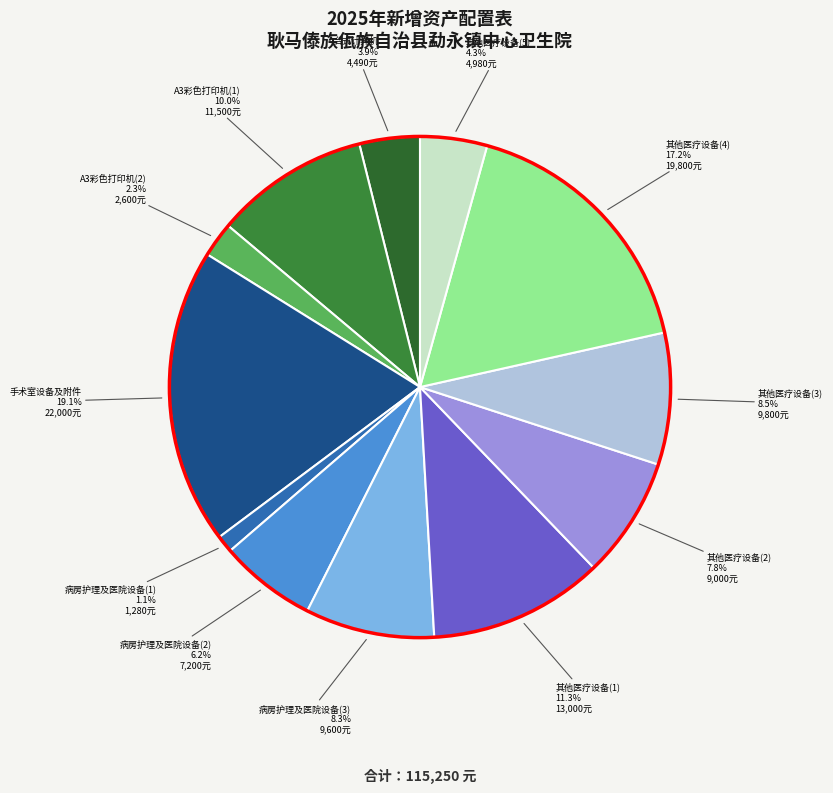

To the nearest percent, what is the combined percentage of 其他医疗设备(5) and 台式计算机?

8%